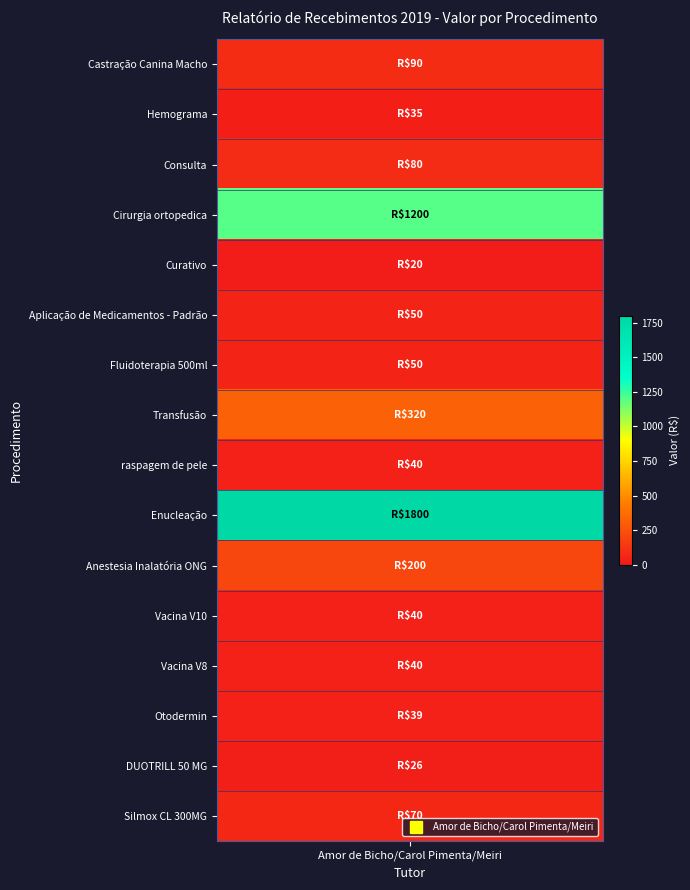

What is the difference between the second highest and minimum values?

1180